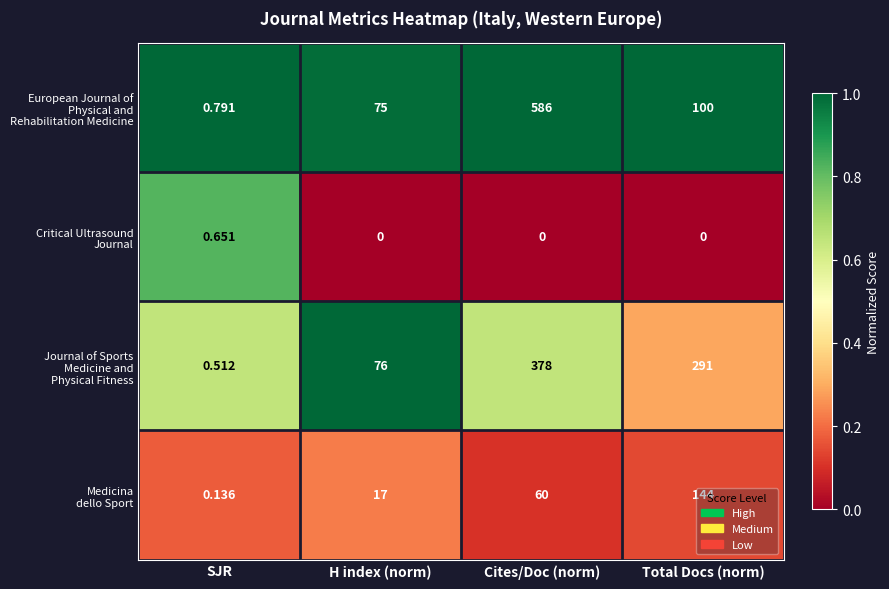

Count the number of categories in the chart.

4